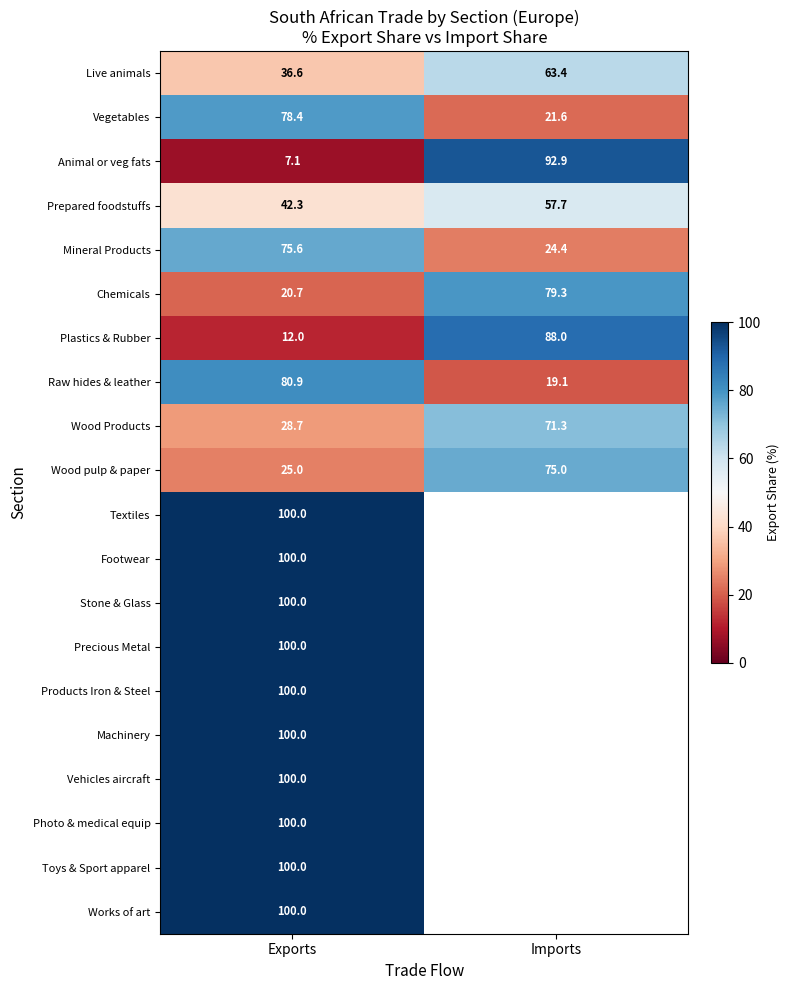

What is the spread (max minus min) of values at Exports?

92.9